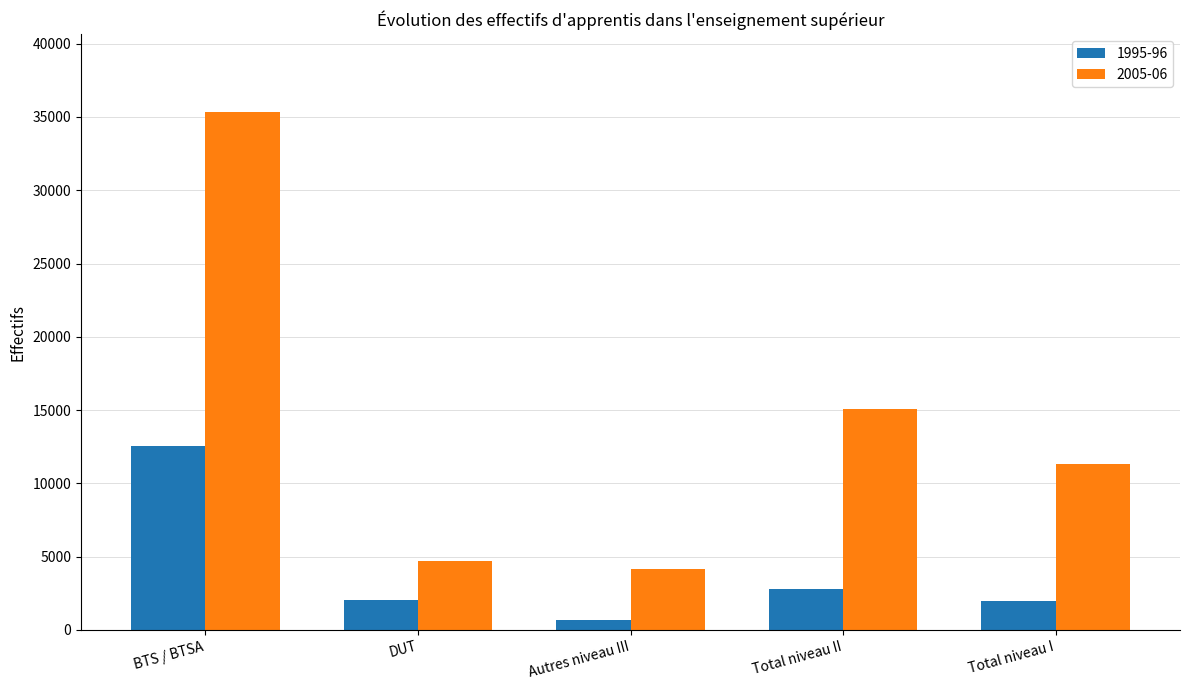

Which category has the highest value across all series?

BTS / BTSA